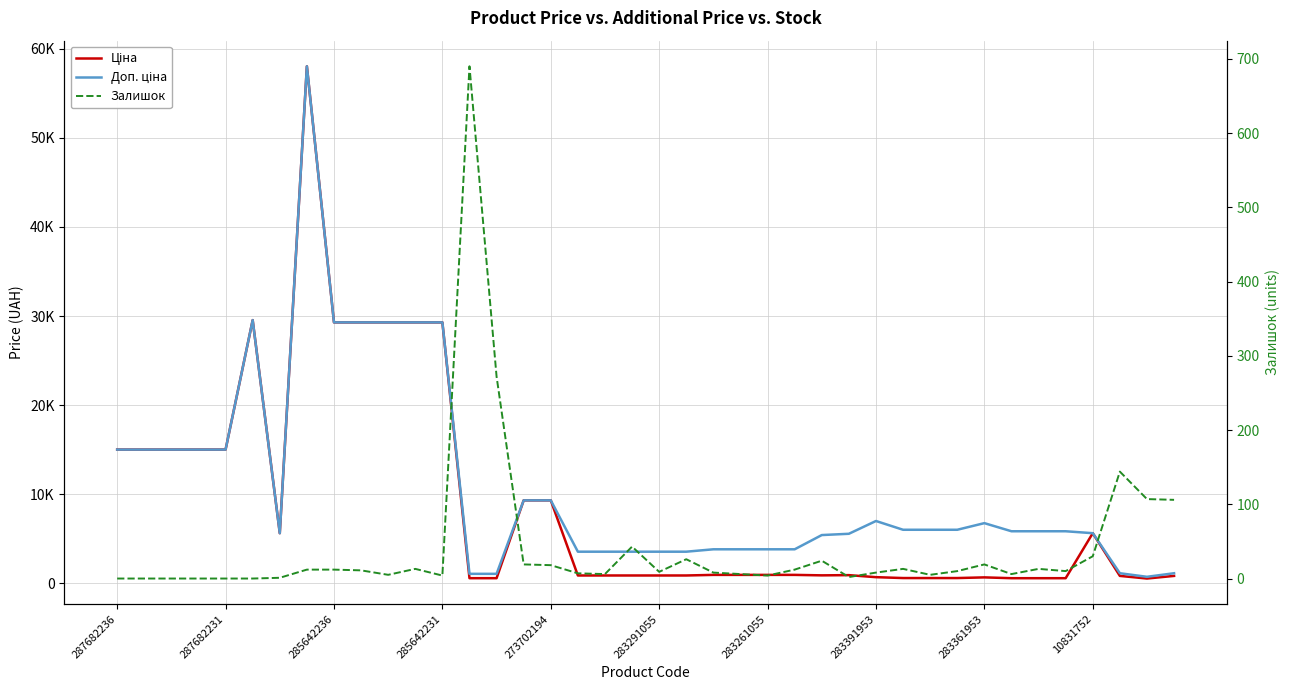

The Залишок series shows 10.0 at 35. True or false?

True